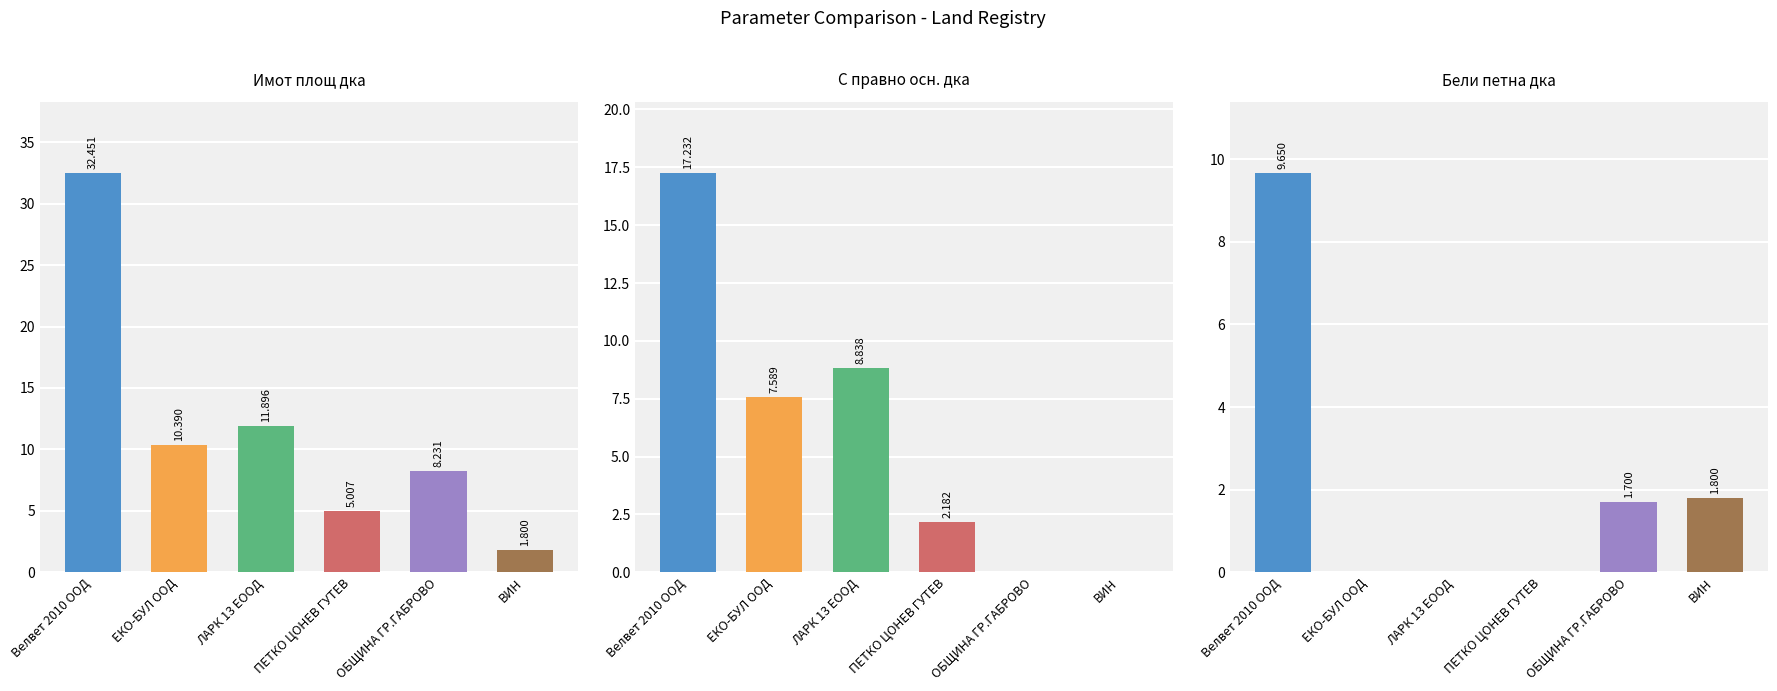

List the series in order of their overall mean, lowest first.

Бели петна дка, С правно осн. дка, Имот площ дка